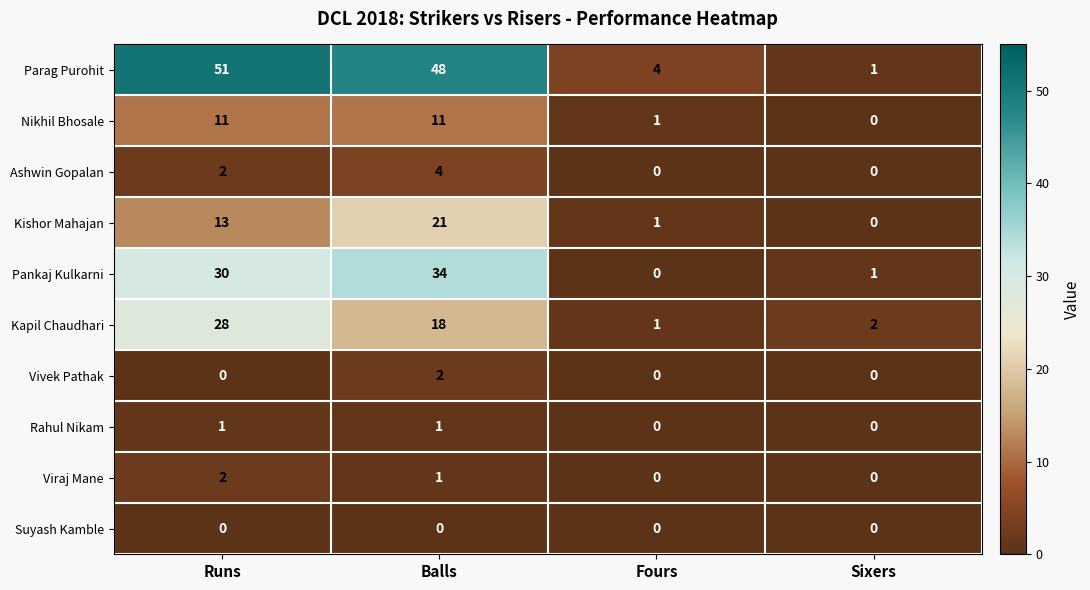

How many data points does each series have?

4